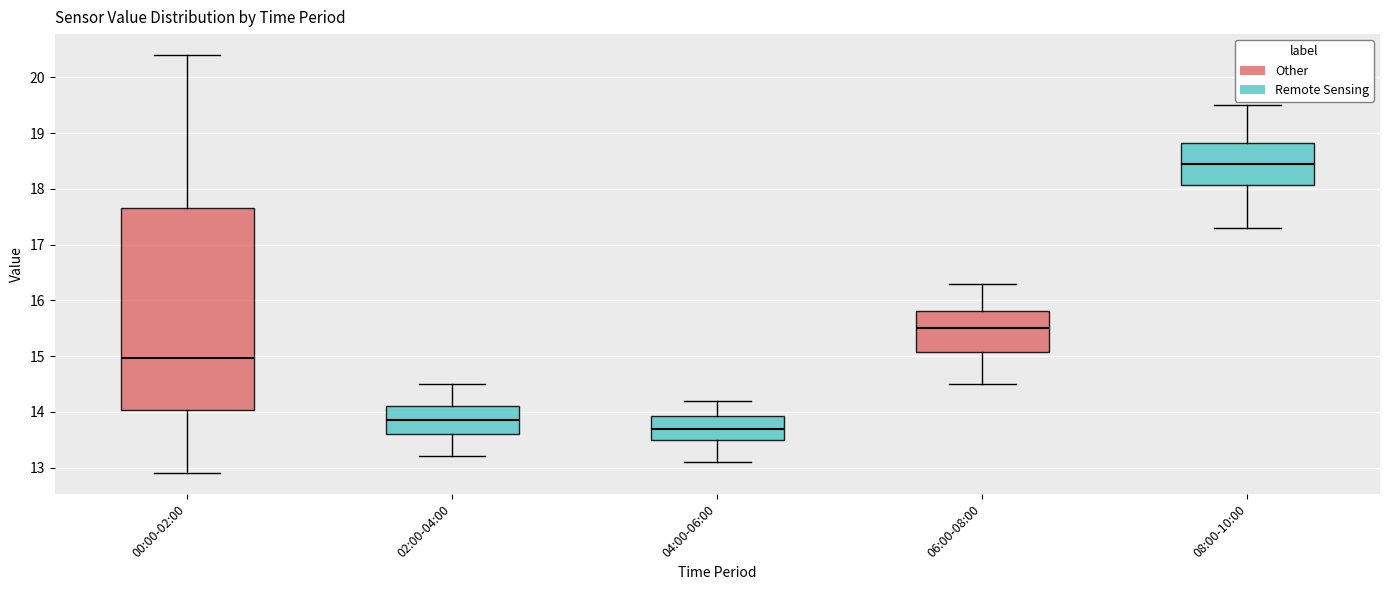

Which box is the tallest, from its lower edge to its upper edge?

00:00-02:00